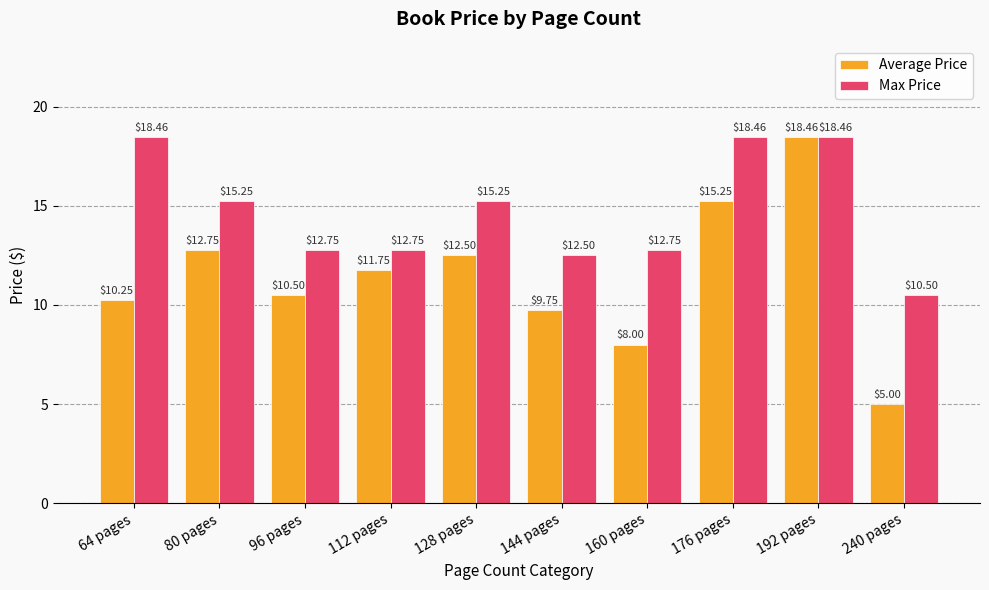

At which category does the chart reach its minimum across all series?

240 pages